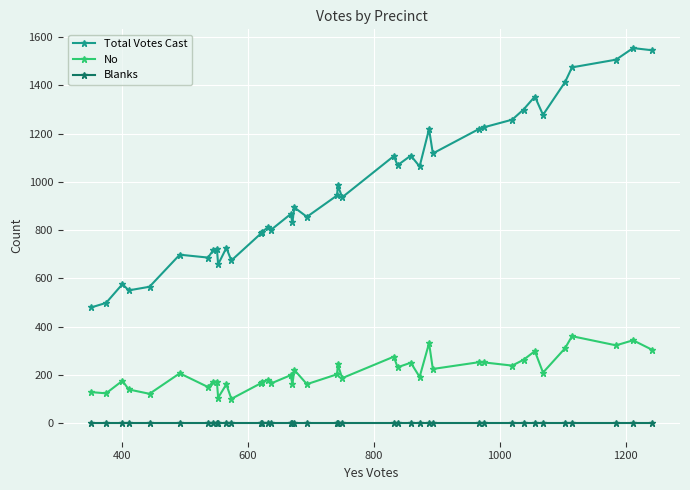

Rank the series by their maximum value, from lowest to highest.

Blanks, No, Total Votes Cast